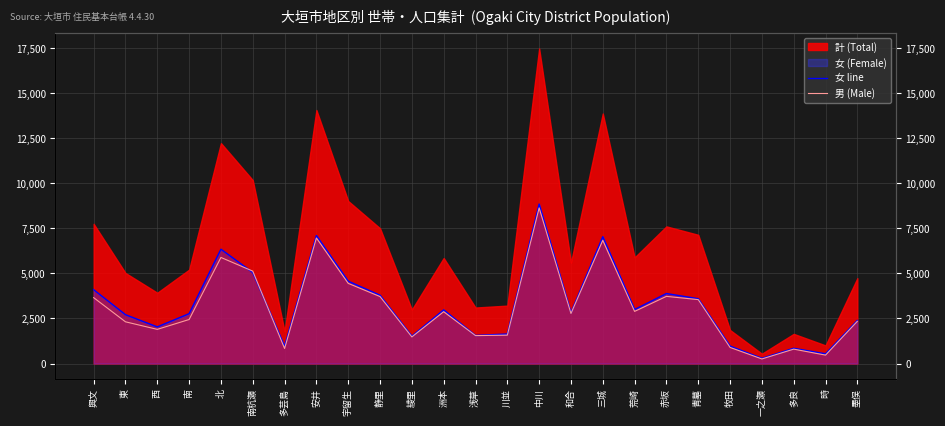

Reading right to left, extract all data points from this chart.

女 line: 2394	540	847	291	967	3598	3886	2999	7042	2827	8854	1640	1559	2981	1518	3791	4571	7105	956	5053	6347	2768	2034	2711	4099
男 (Male): 2344	467	799	254	893	3548	3728	2894	6839	2778	8638	1575	1550	2877	1478	3717	4450	6969	835	5130	5889	2444	1896	2316	3657